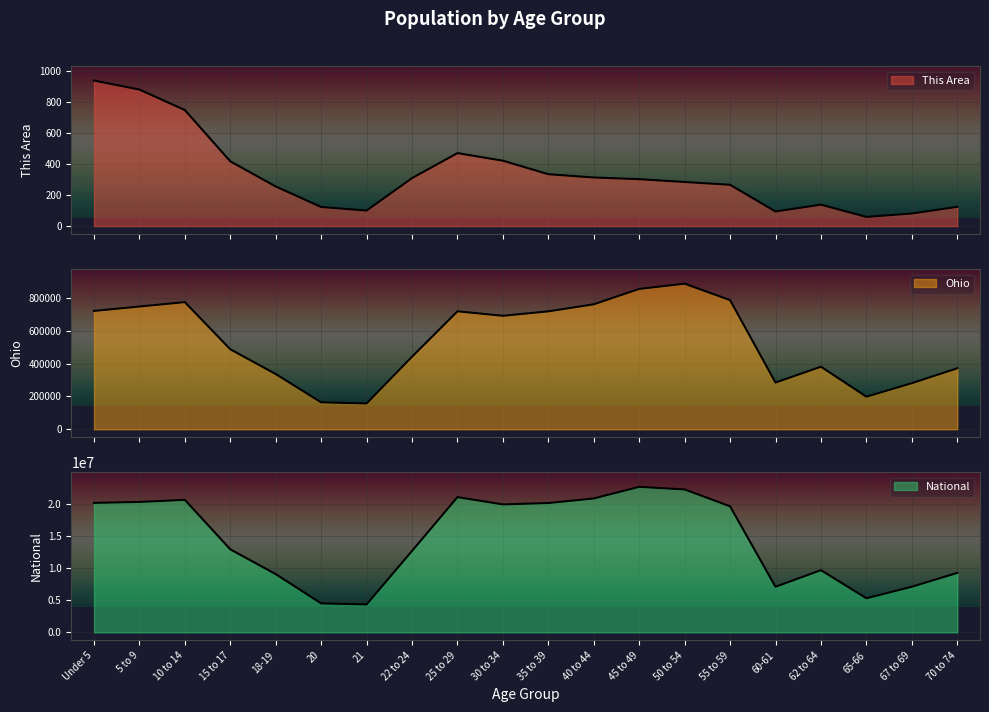

Which label corresponds to the smallest value in the chart?

65-66